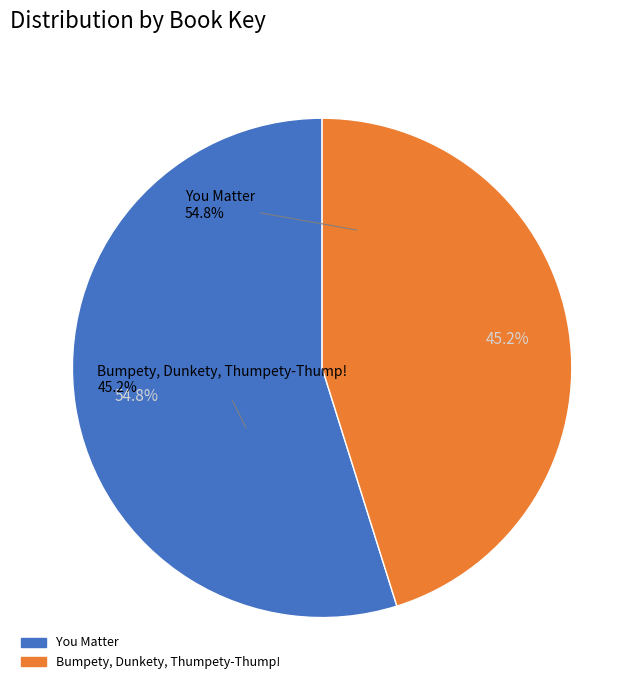

How many slices are in this pie chart?

2